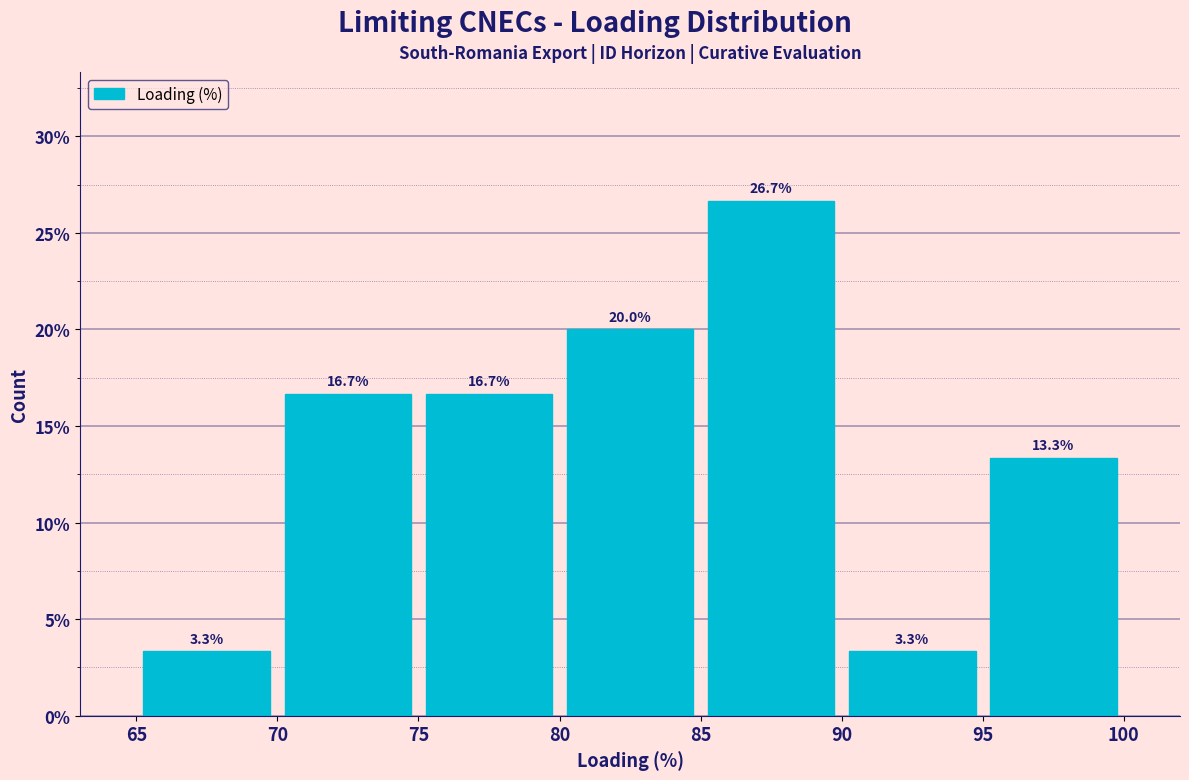

How tall is the bar that spans 75 to 80 on the x-axis?

16.7